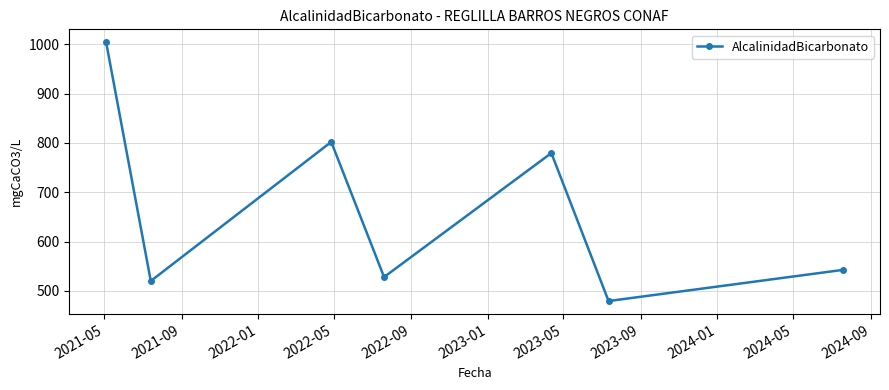

True or false: there are more than 0 points higher than both neighbors.

True